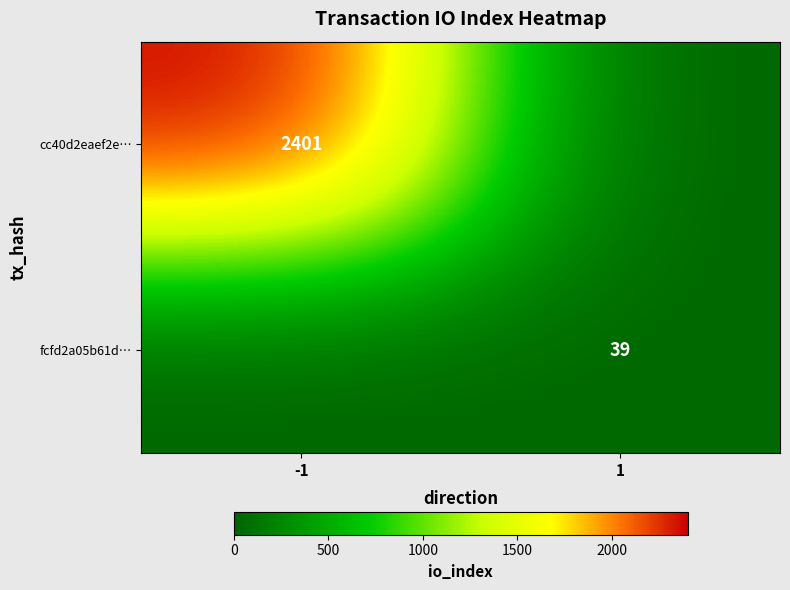

True or false: fcfd2a05b61d… has a value of 39 at 1.

True